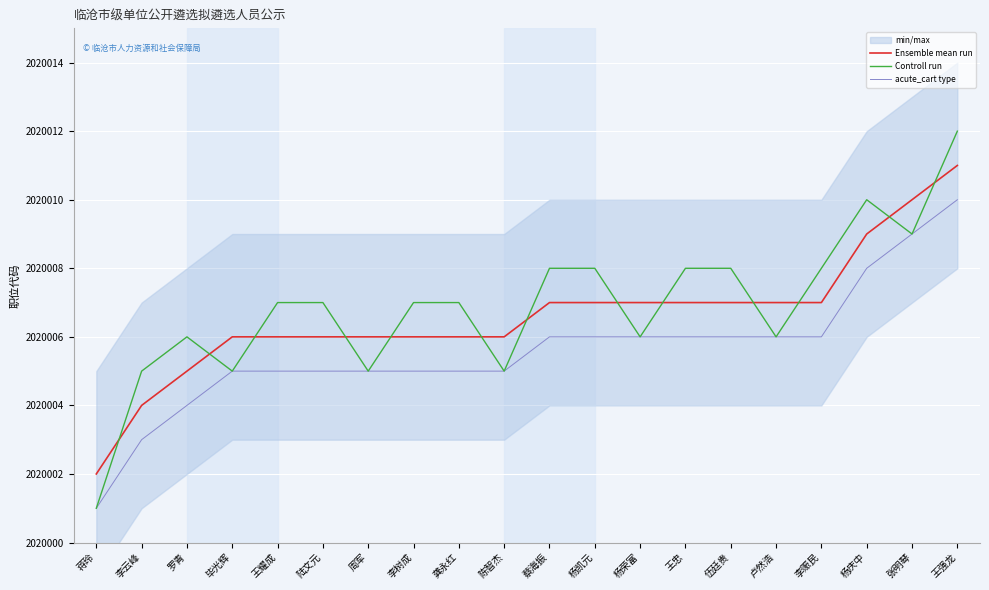

At how many categories does at least one series exceed 2020009?

3